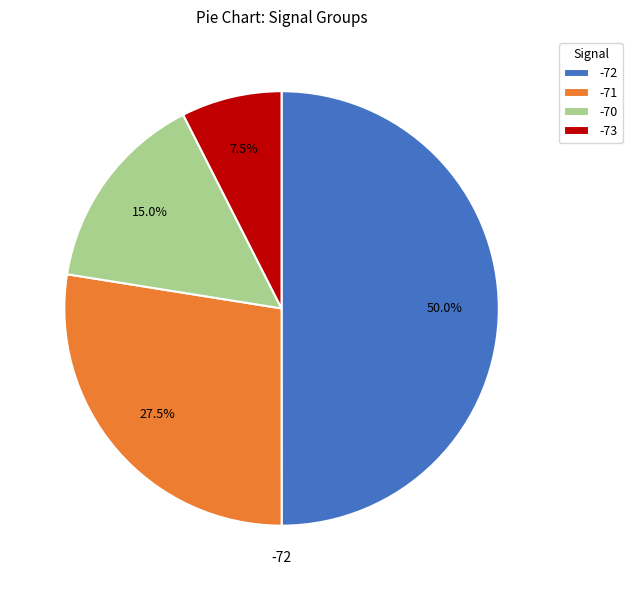

How much of the chart is everything except -73?

92.5%